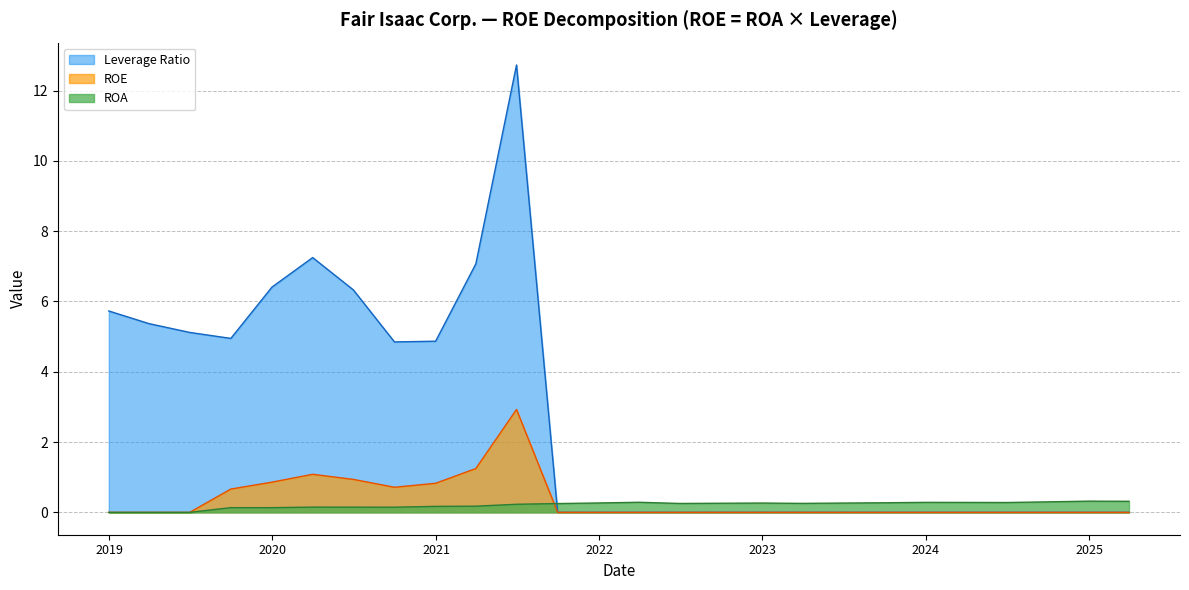

What value does the Leverage Ratio series have at 2019-12-31?

6.4